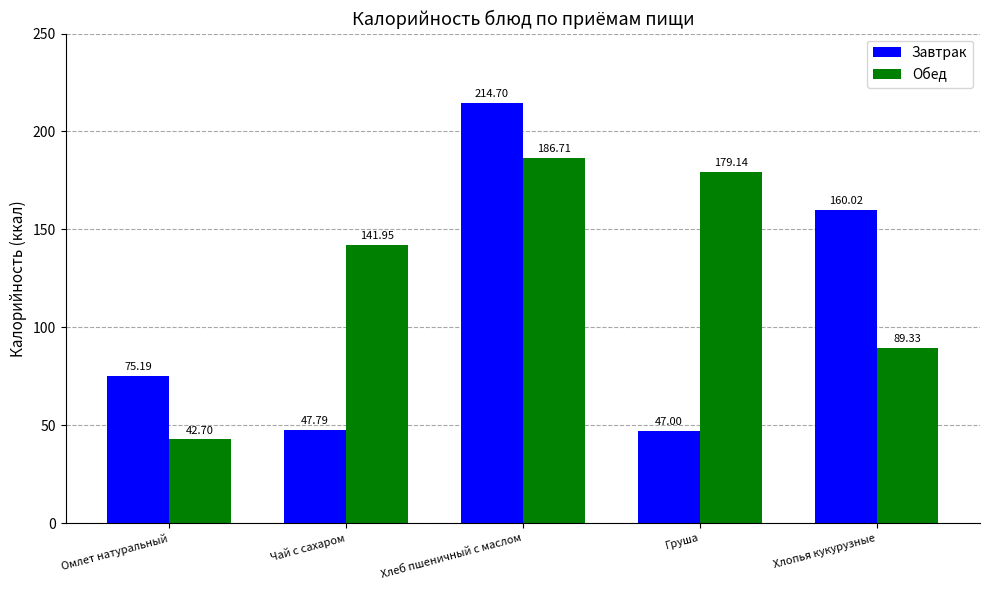

What is the total value across all series at Хлопья кукурузные?

249.4